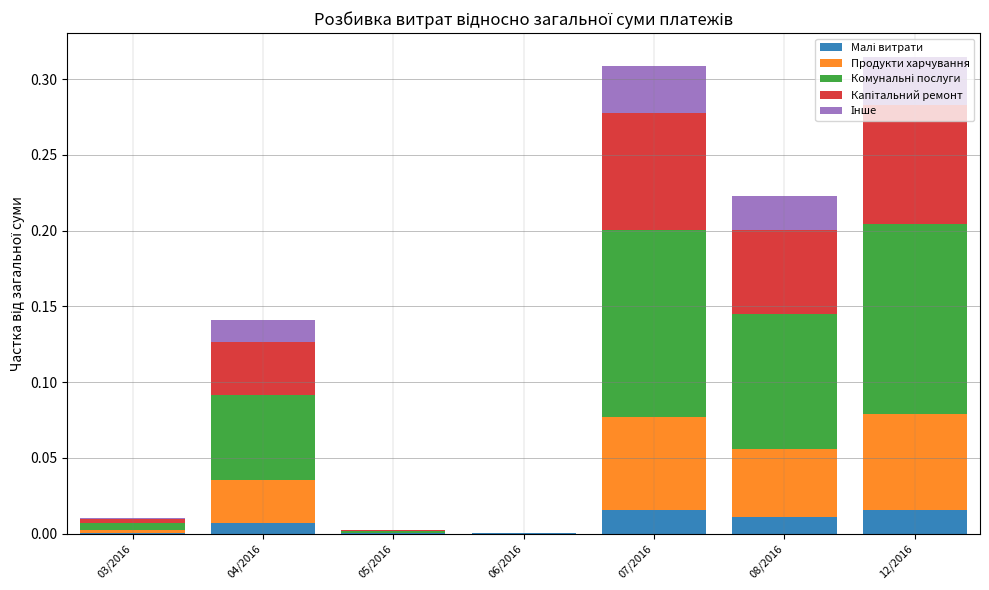

The Продукти харчування series shows 0.1 at 12/2016. True or false?

False